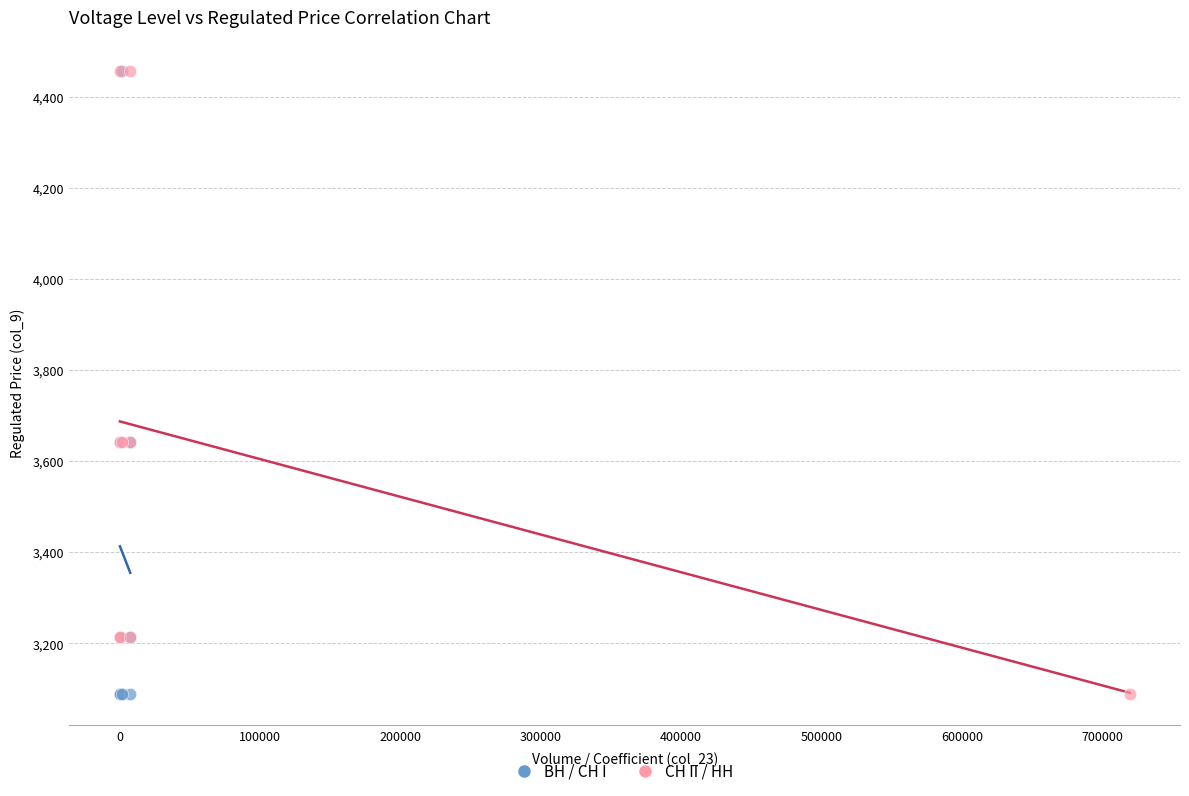

What are all the series names shown in the legend?

BH / CH I, CH II / HH